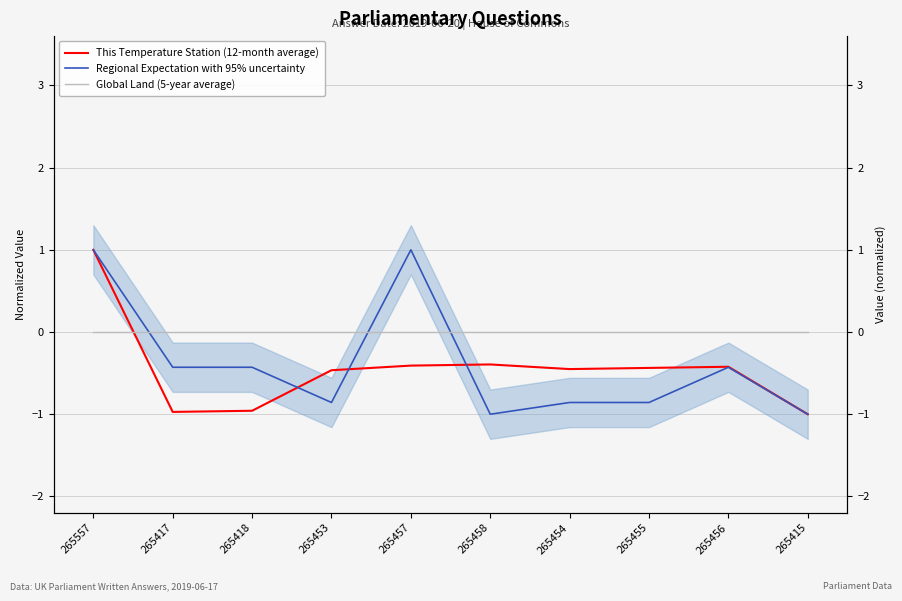

Does the chart have visible grid lines?

Yes